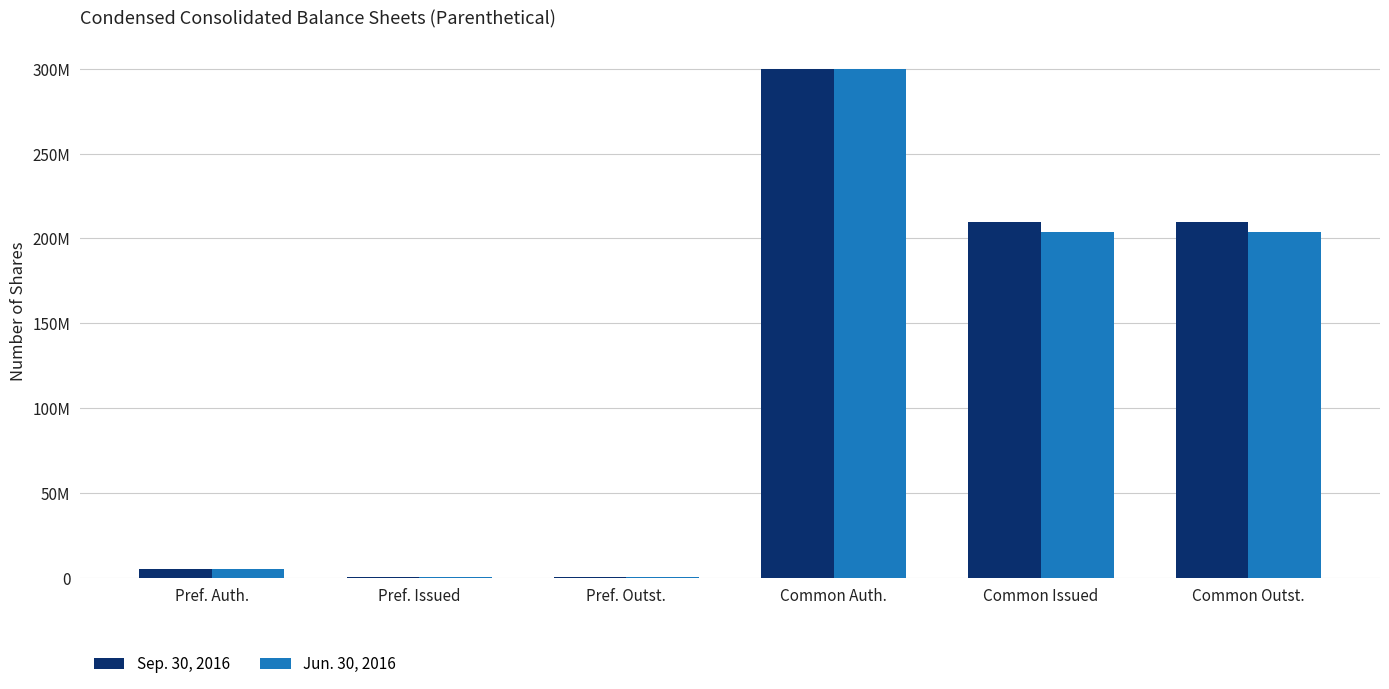

What are all the series names shown in the legend?

Sep. 30, 2016, Jun. 30, 2016